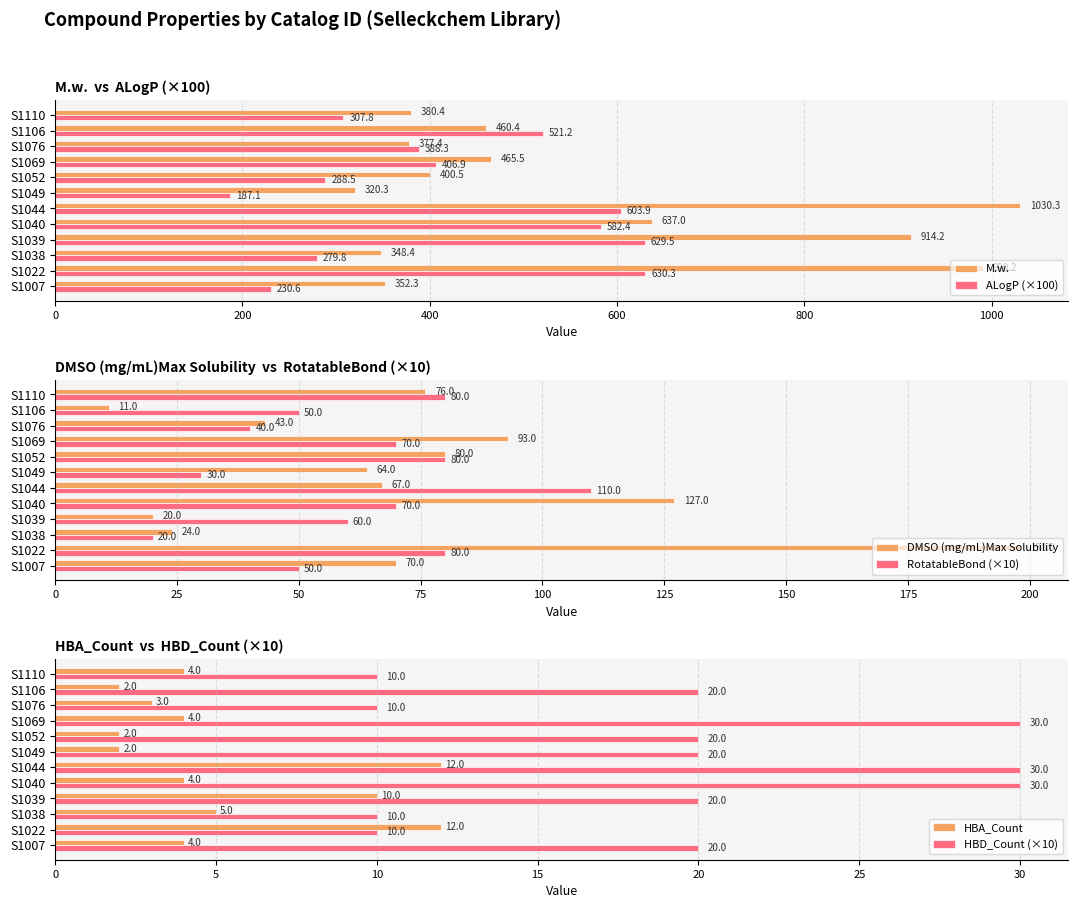

The ALogP (×100) series shows 457.8 at S1110. True or false?

False